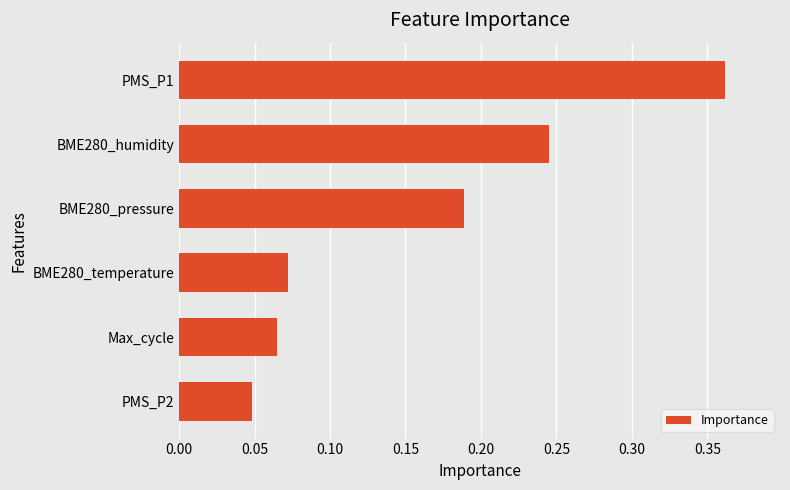

What is the sum of all values?

1.0